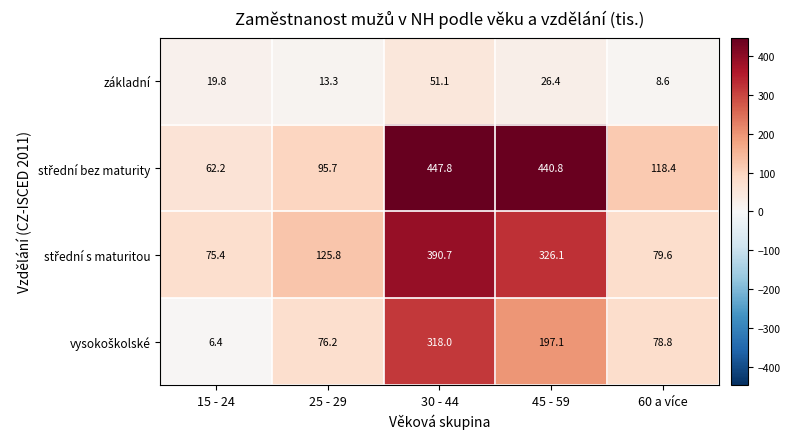

True or false: základní has a value of 8.6 at 60 a více.

True